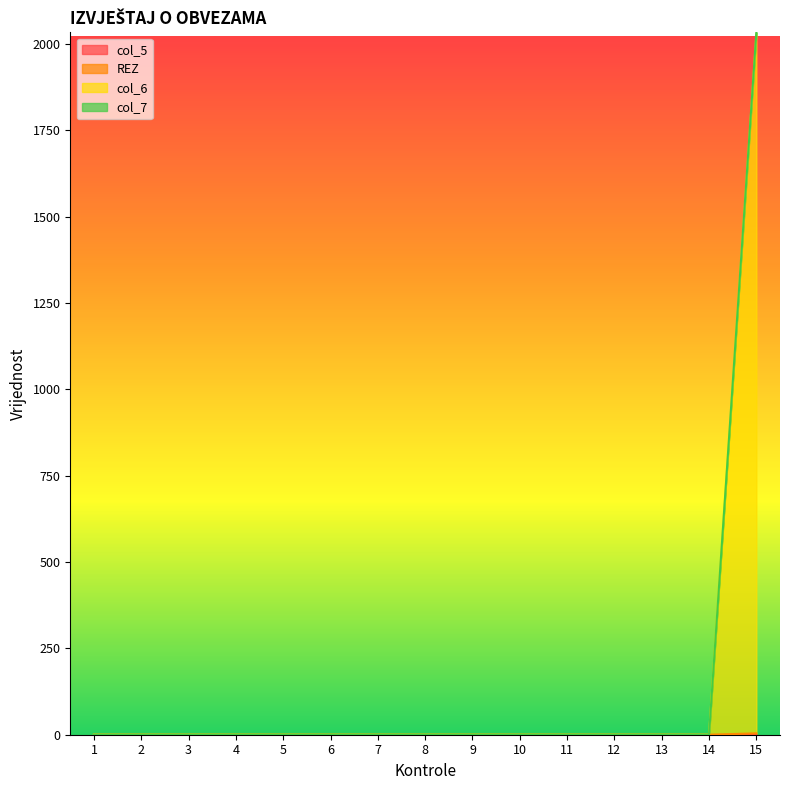

Rank the categories by col_7 value from highest to lowest.

15, 1, 2, 3, 4, 5, 6, 7, 8, 9, 10, 11, 12, 13, 14